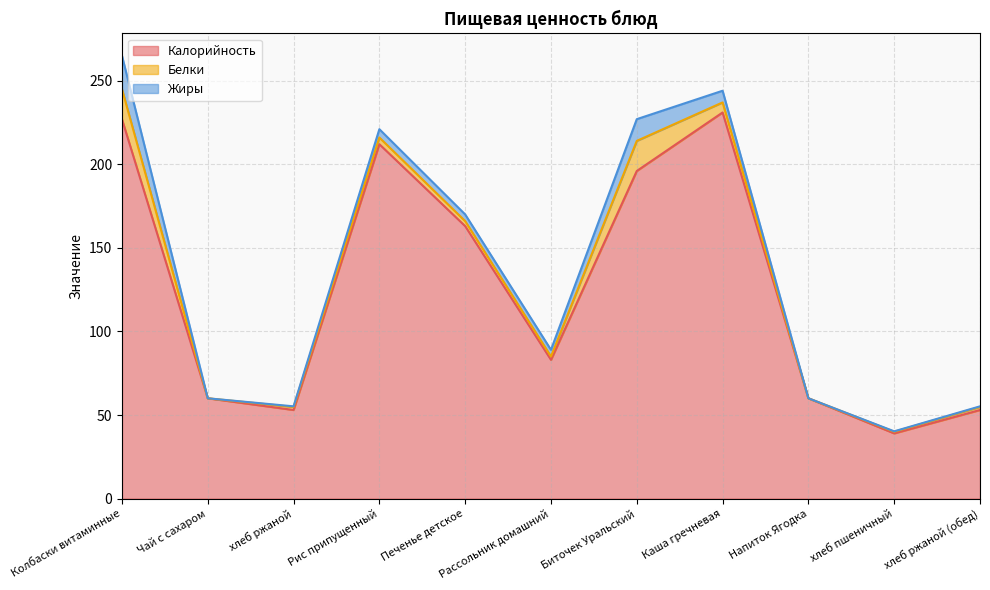

True or false: Калорийность has a value of 116.7 at Рассольник домашний.

False